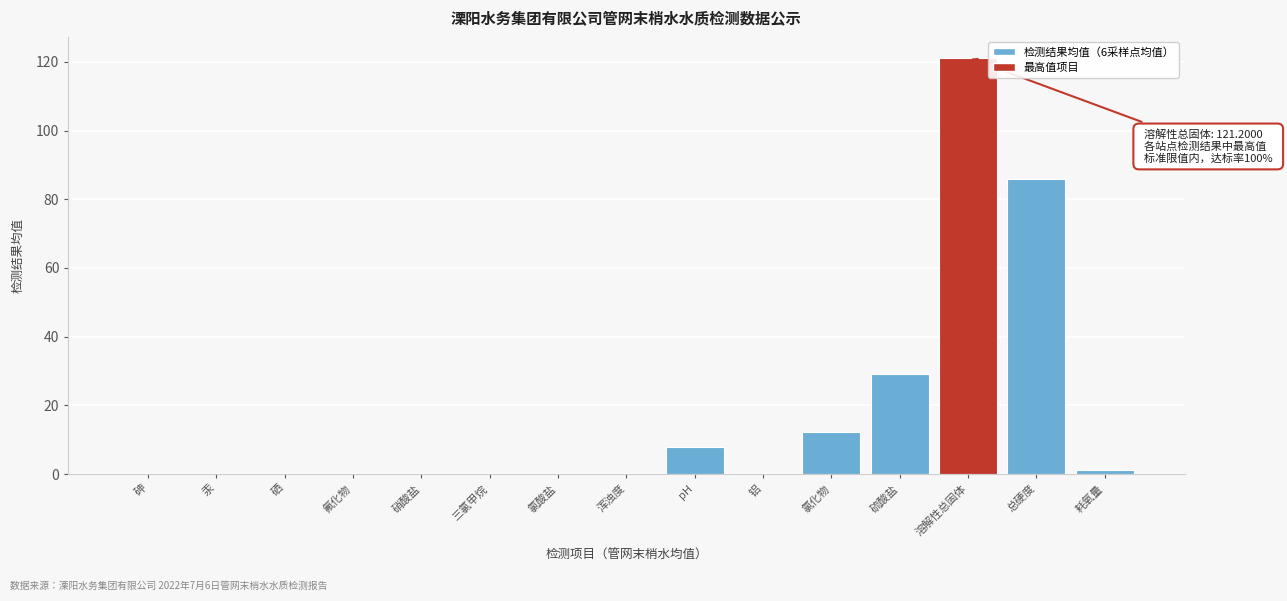

Which label corresponds to the largest value in the chart?

溶解性总固体